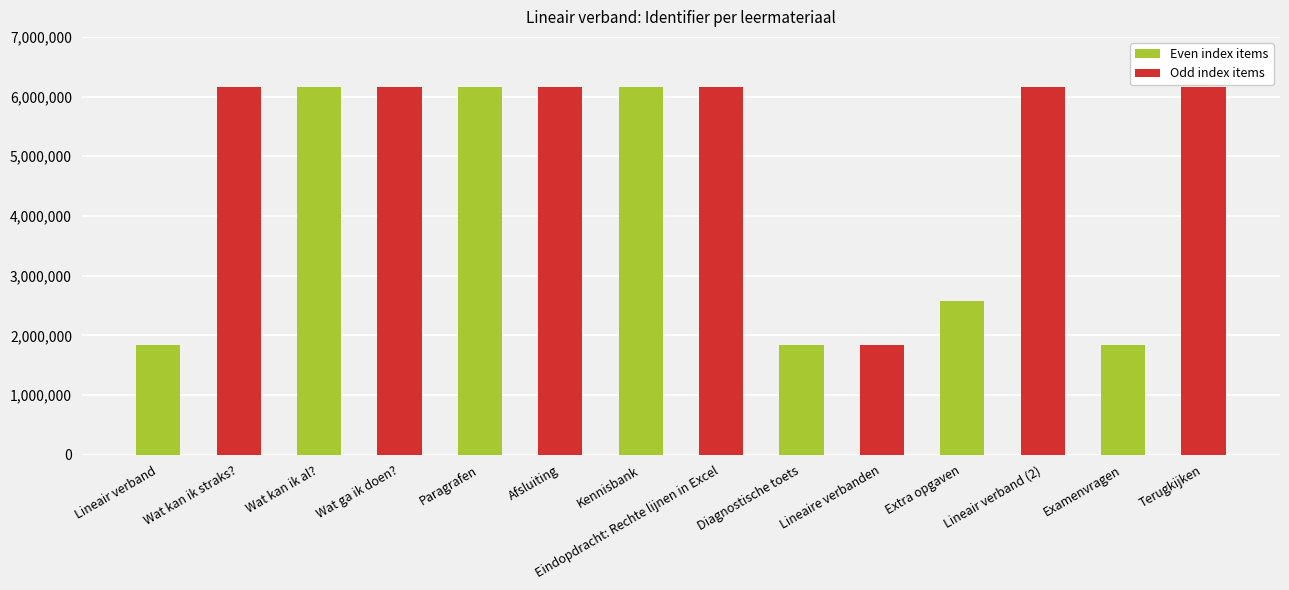

What is the sum of the values at Eindopdracht: Rechte lijnen in Excel and Terugkijken?

12304482